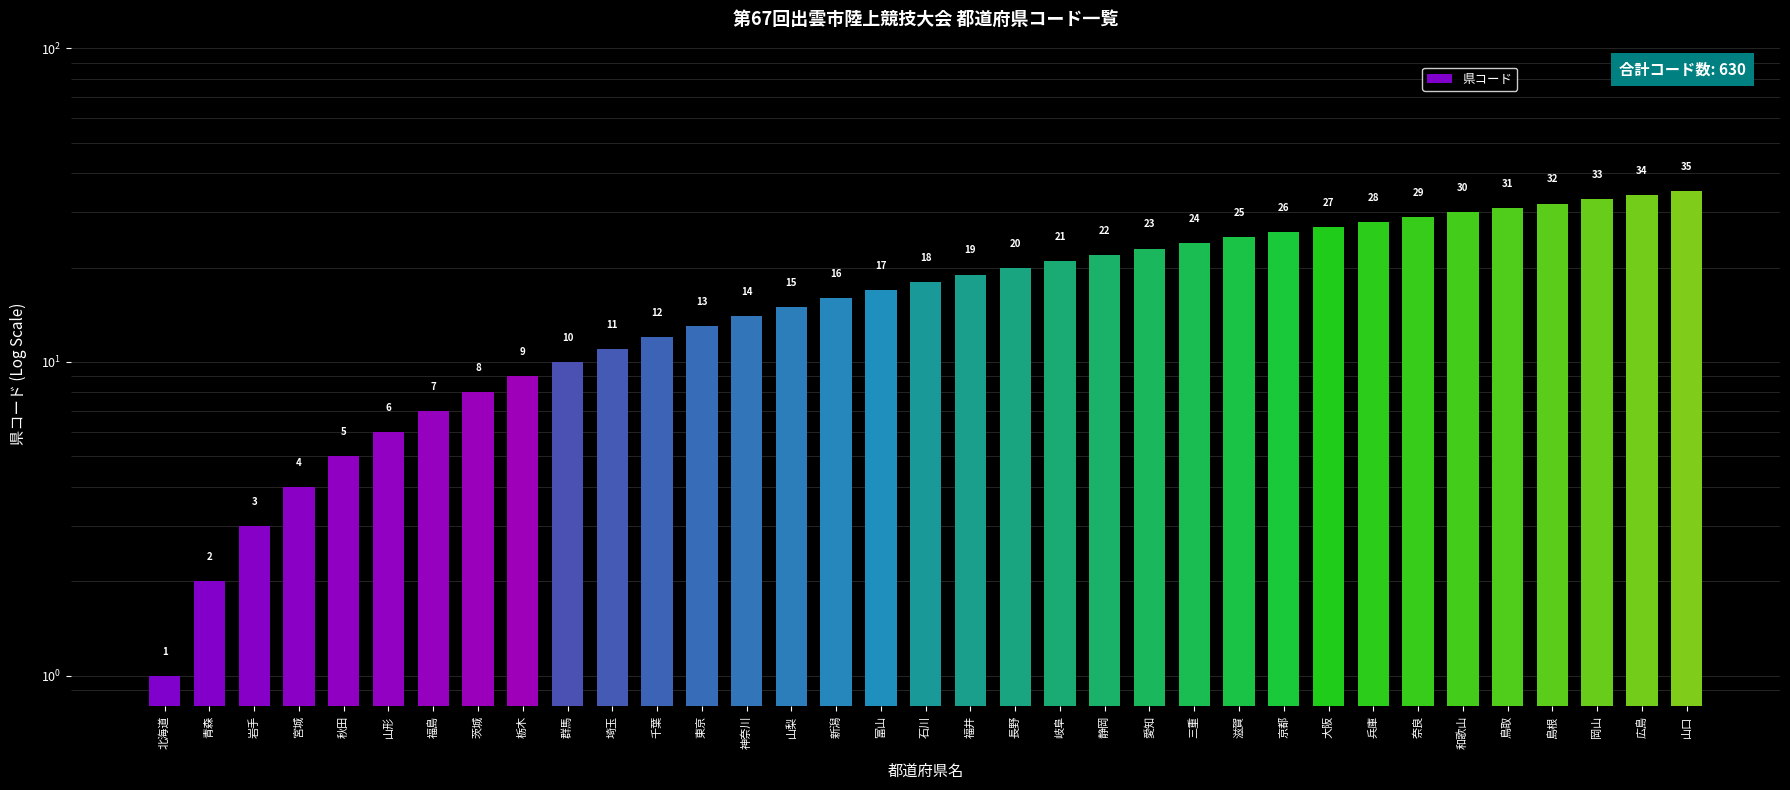

The value at 滋賀 is 25. True or false?

True